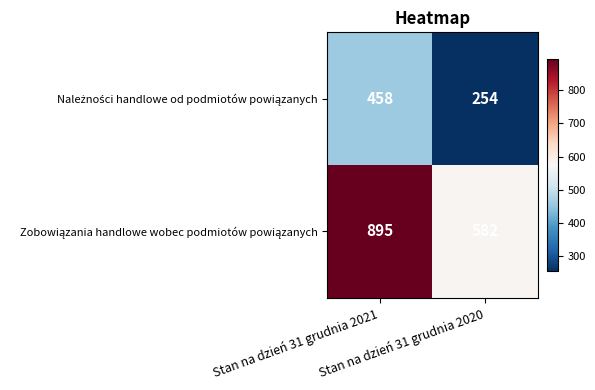

What is the maximum value shown in the chart?

895